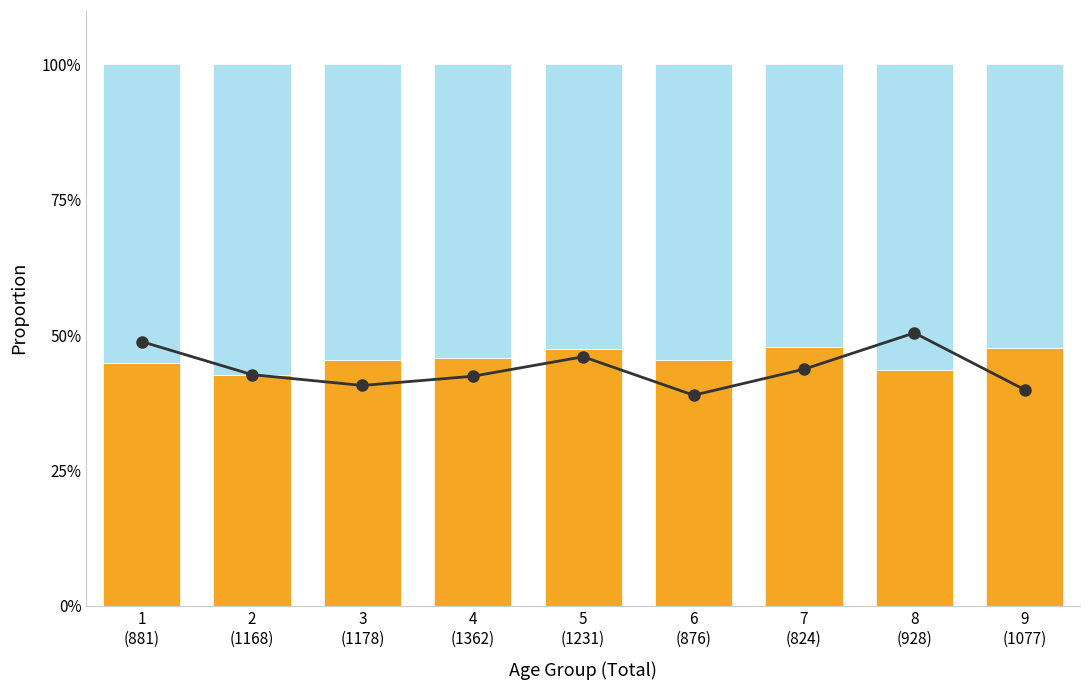

Which series has the largest total across all categories?

Foaling